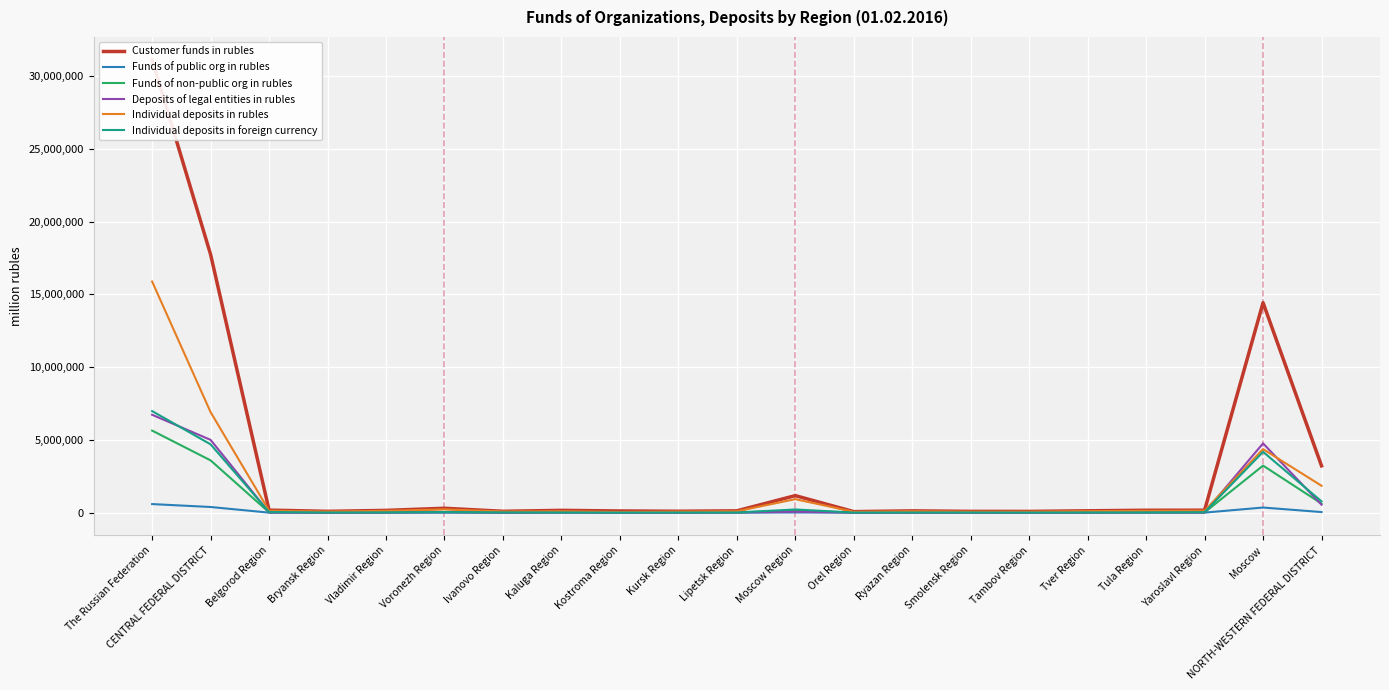

At Vladimir Region, list the series in order from smallest to largest.

Funds of public org in rubles, Deposits of legal entities in rubles, Funds of non-public org in rubles, Individual deposits in foreign currency, Individual deposits in rubles, Customer funds in rubles